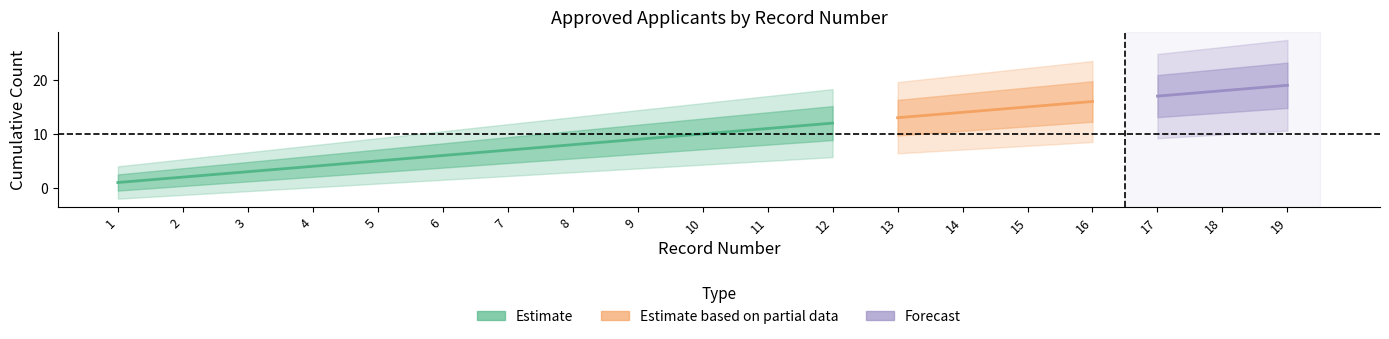

At which category is the sum across all series the highest?

19